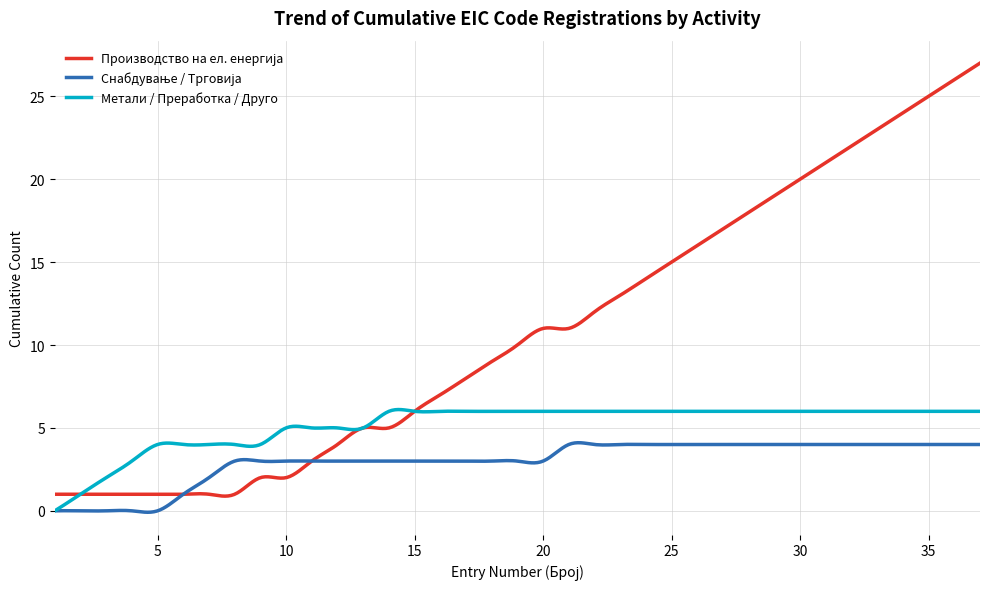

What is the maximum value for Метали / Преработка / Друго?

6.1